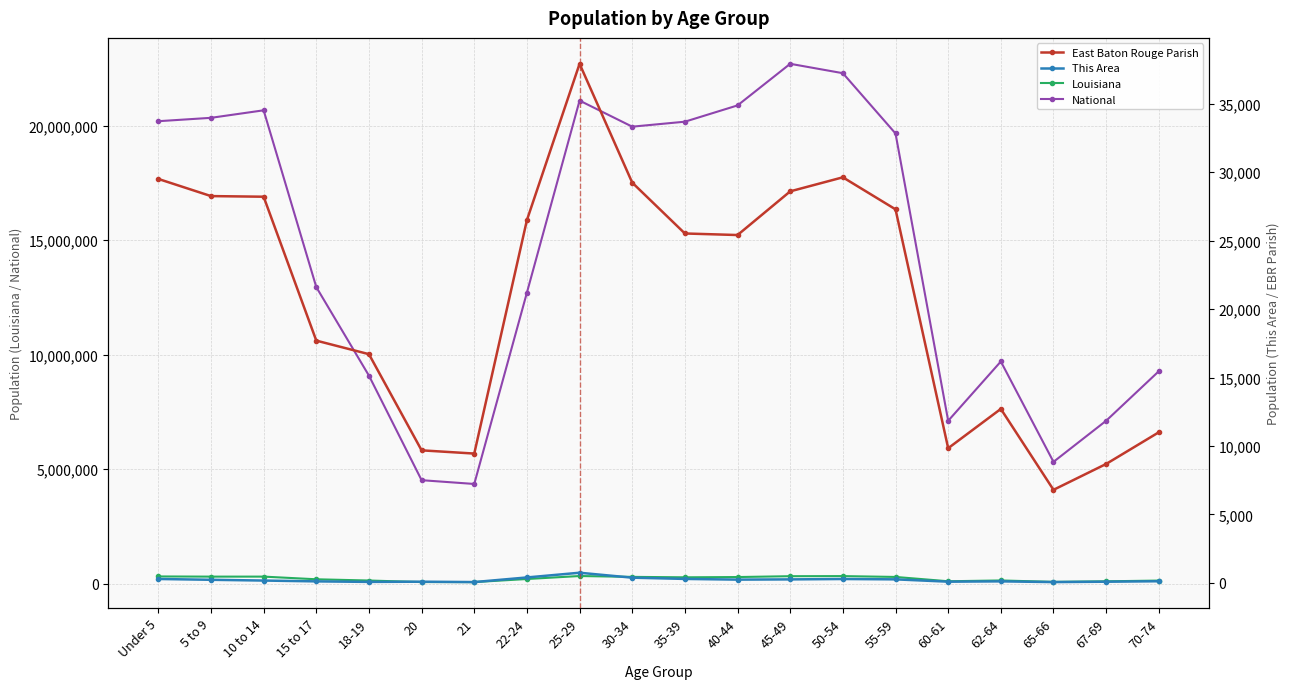

At which label is National closest to 13531442?

15 to 17